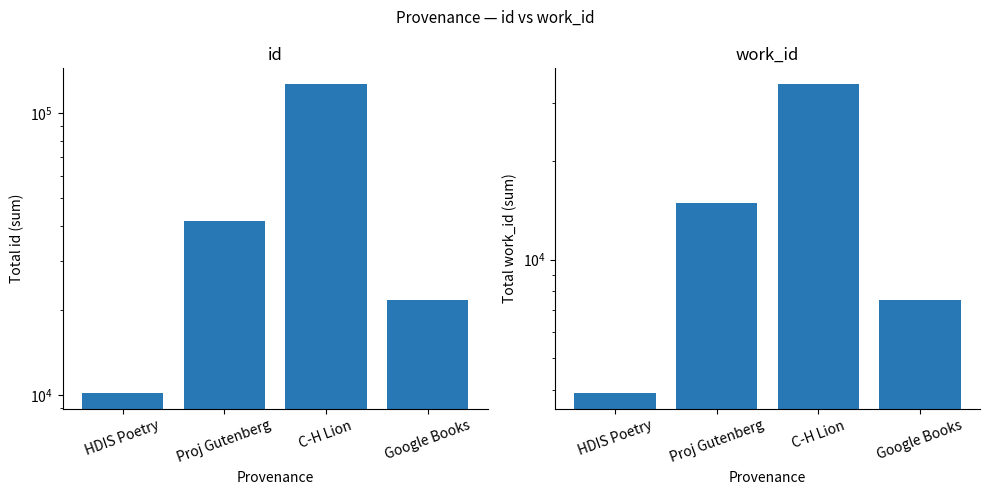

Which series changed the most between Proj Gutenberg and C-H Lion?

id